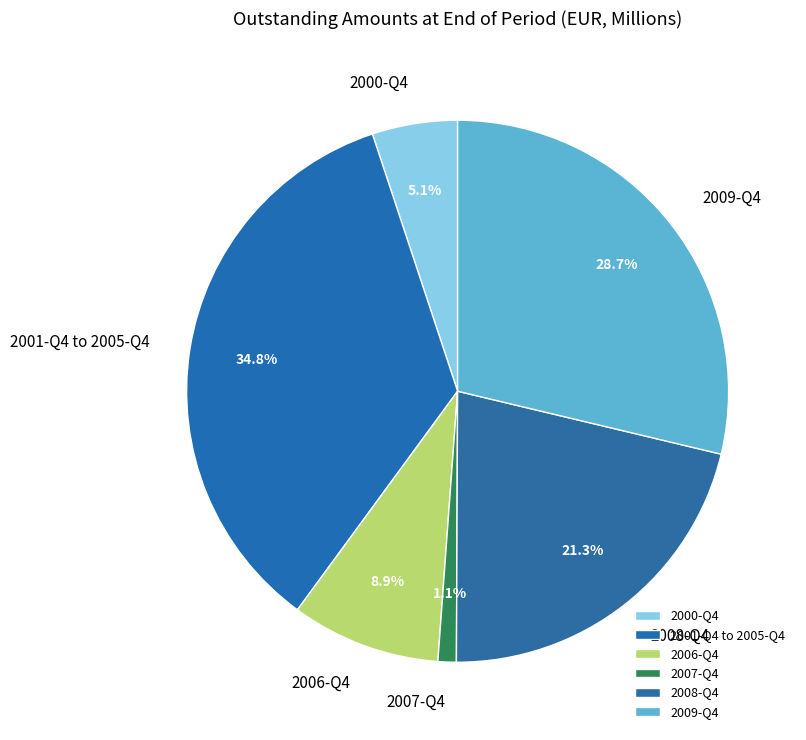

Rank the categories by value from lowest to highest.

2007-Q4, 2000-Q4, 2006-Q4, 2008-Q4, 2009-Q4, 2001-Q4 to 2005-Q4